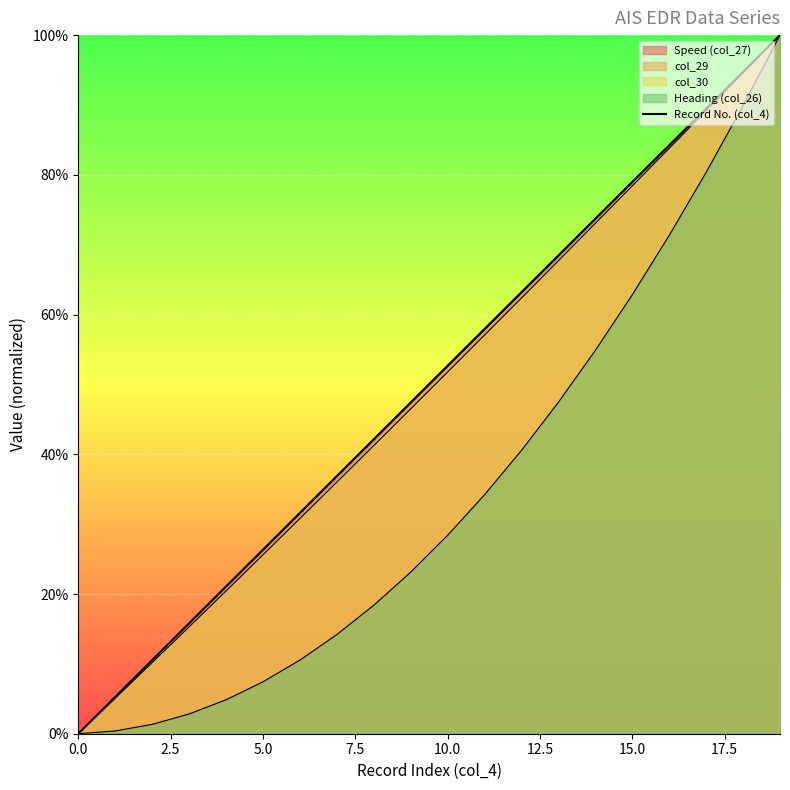

How many values exceed 52?

10